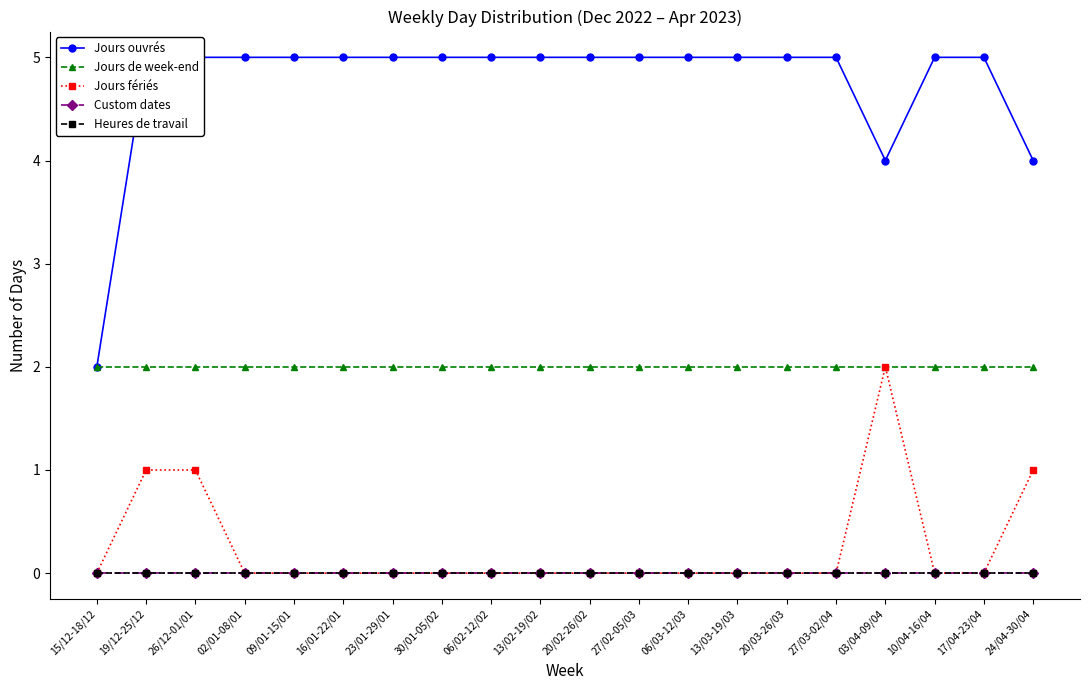

Reading right to left, list all the values displayed in this chart.

Jours ouvrés: 24/04-30/04=4	17/04-23/04=5	10/04-16/04=5	03/04-09/04=4	27/03-02/04=5	20/03-26/03=5	13/03-19/03=5	06/03-12/03=5	27/02-05/03=5	20/02-26/02=5	13/02-19/02=5	06/02-12/02=5	30/01-05/02=5	23/01-29/01=5	16/01-22/01=5	09/01-15/01=5	02/01-08/01=5	26/12-01/01=5	19/12-25/12=5	15/12-18/12=2
Jours de week-end: 24/04-30/04=2	17/04-23/04=2	10/04-16/04=2	03/04-09/04=2	27/03-02/04=2	20/03-26/03=2	13/03-19/03=2	06/03-12/03=2	27/02-05/03=2	20/02-26/02=2	13/02-19/02=2	06/02-12/02=2	30/01-05/02=2	23/01-29/01=2	16/01-22/01=2	09/01-15/01=2	02/01-08/01=2	26/12-01/01=2	19/12-25/12=2	15/12-18/12=2
Jours fériés: 24/04-30/04=1	17/04-23/04=0	10/04-16/04=0	03/04-09/04=2	27/03-02/04=0	20/03-26/03=0	13/03-19/03=0	06/03-12/03=0	27/02-05/03=0	20/02-26/02=0	13/02-19/02=0	06/02-12/02=0	30/01-05/02=0	23/01-29/01=0	16/01-22/01=0	09/01-15/01=0	02/01-08/01=0	26/12-01/01=1	19/12-25/12=1	15/12-18/12=0
Custom dates: 24/04-30/04=0	17/04-23/04=0	10/04-16/04=0	03/04-09/04=0	27/03-02/04=0	20/03-26/03=0	13/03-19/03=0	06/03-12/03=0	27/02-05/03=0	20/02-26/02=0	13/02-19/02=0	06/02-12/02=0	30/01-05/02=0	23/01-29/01=0	16/01-22/01=0	09/01-15/01=0	02/01-08/01=0	26/12-01/01=0	19/12-25/12=0	15/12-18/12=0
Heures de travail: 24/04-30/04=0	17/04-23/04=0	10/04-16/04=0	03/04-09/04=0	27/03-02/04=0	20/03-26/03=0	13/03-19/03=0	06/03-12/03=0	27/02-05/03=0	20/02-26/02=0	13/02-19/02=0	06/02-12/02=0	30/01-05/02=0	23/01-29/01=0	16/01-22/01=0	09/01-15/01=0	02/01-08/01=0	26/12-01/01=0	19/12-25/12=0	15/12-18/12=0